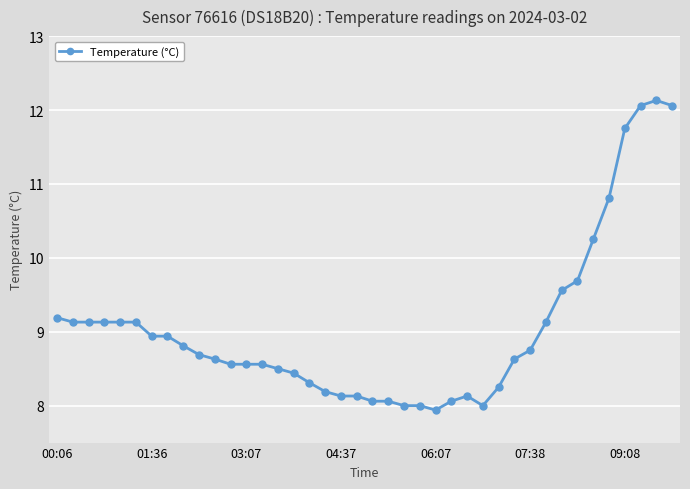

What is the difference between the maximum and minimum values?

4.2